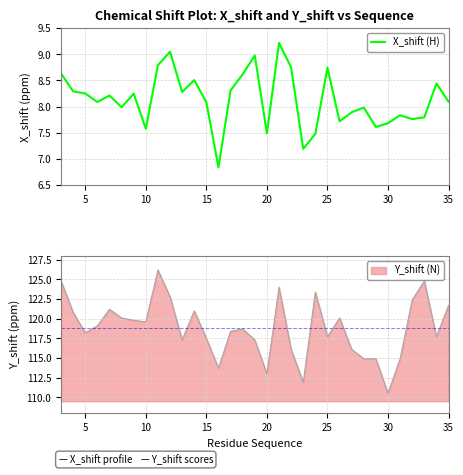

What is the smallest value displayed?

6.8